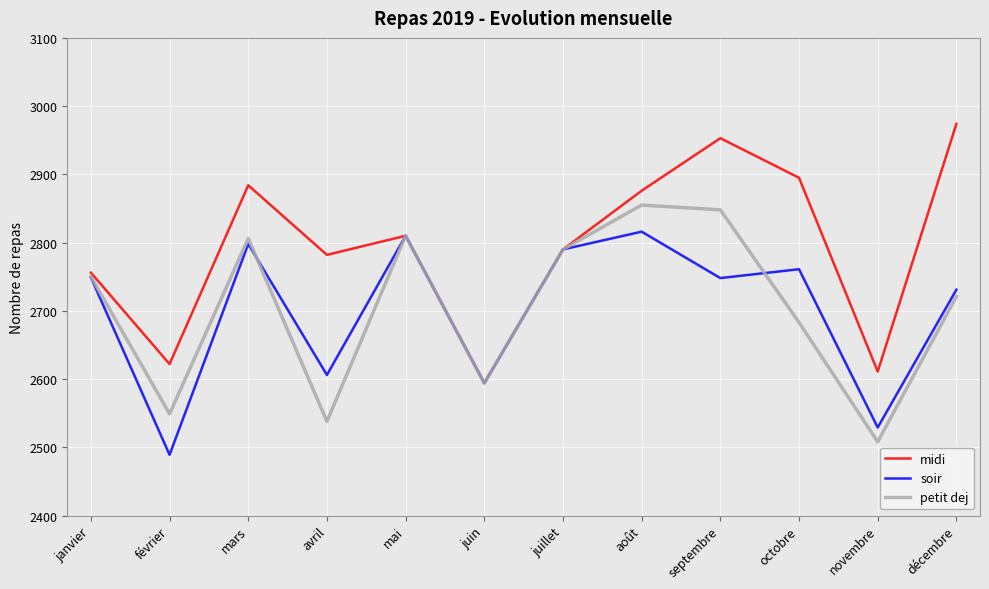

At août, list the series in order from largest to smallest.

midi, petit dej, soir